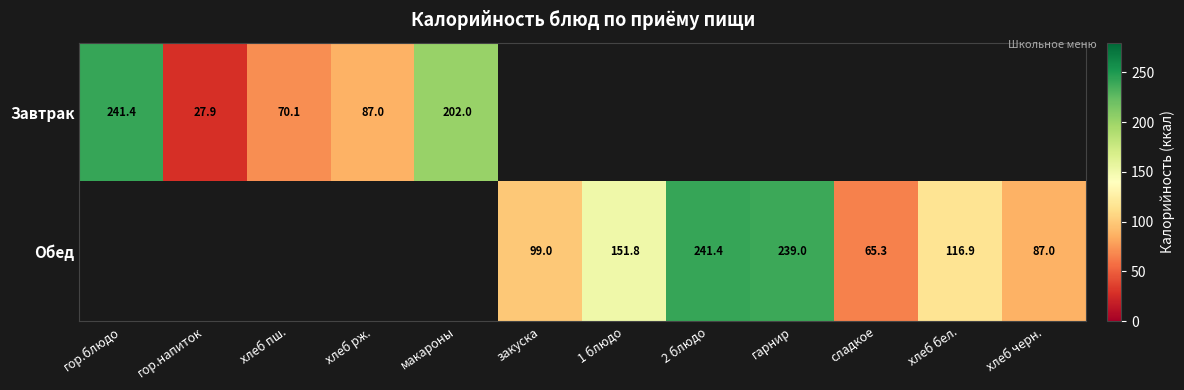

Is the value of Обед at хлеб бел. greater than the value of Завтрак at хлеб рж.?

Yes